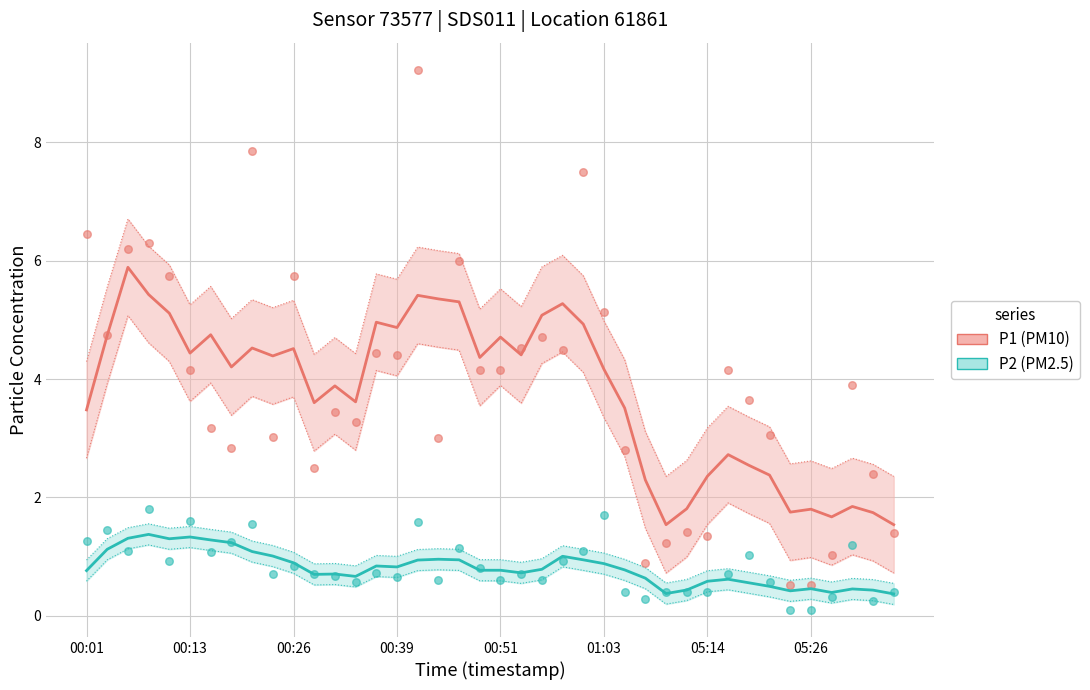

Across all data points, what is the range of Y values (max minus min)?

9.1